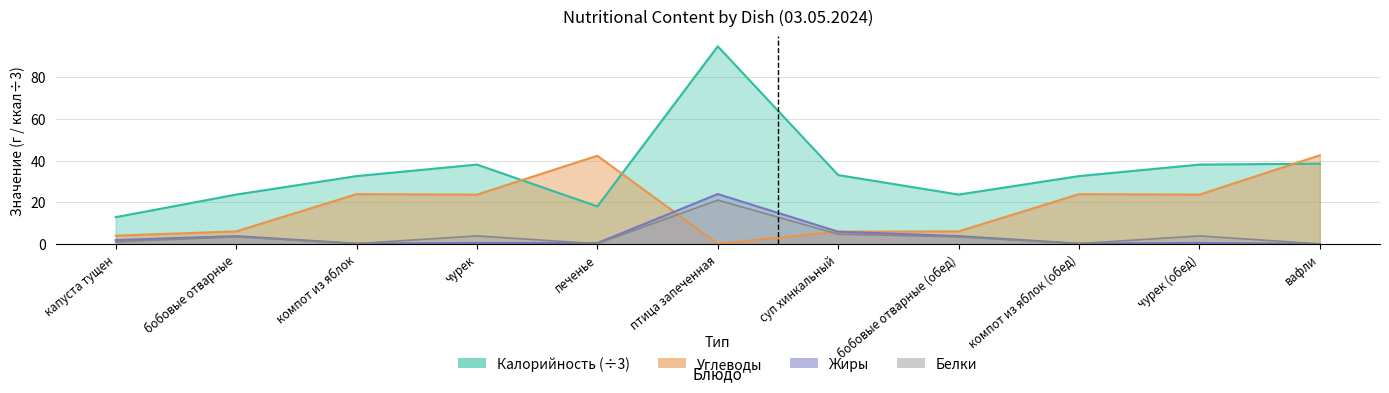

Reading left to right, extract all data points from this chart.

Калорийность: 12.8	23.7	32.5	38.1	18.0	94.8	33.0	23.7	32.5	38.1	38.5
Белки: 1.0	3.4	0.2	3.8	0.1	21.0	4.7	3.4	0.2	3.8	0.0
Жиры: 1.8	3.7	0.2	0.5	0.4	23.9	5.9	3.7	0.2	0.5	0.0
Углеводы: 4.0	6.0	23.9	23.6	42.3	0.1	5.9	6.0	23.9	23.6	42.5